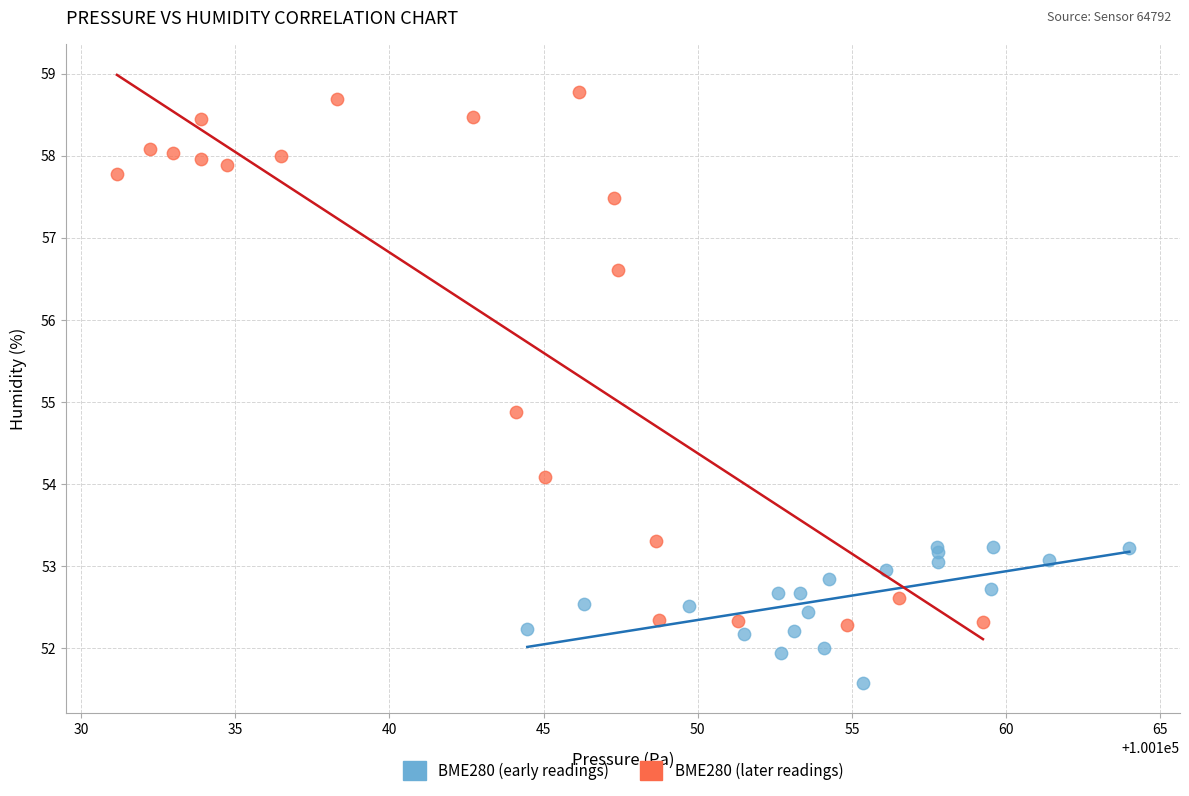

Which series has the largest Y range (max minus min)?

BME280 (later readings)